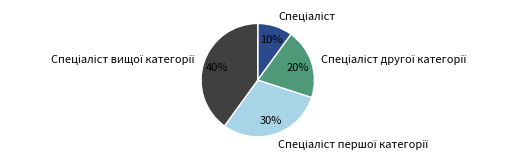

To the nearest percent, what is the average slice percentage?

25%